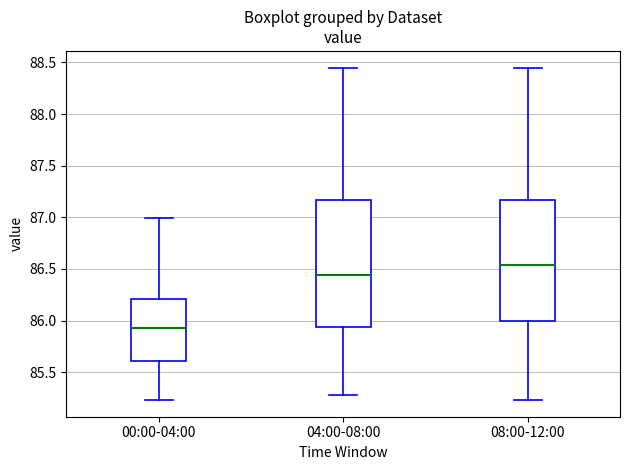

Where is the upper edge of the box for 04:00-08:00 on the y-axis? The values are not printed on the chart, so give them approximately, as read against the axis.

87.15